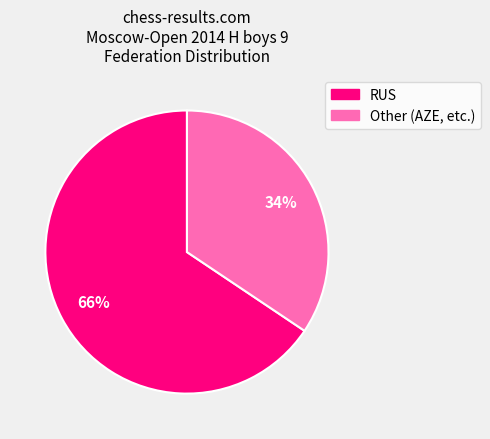

To the nearest percent, what is the combined percentage of RUS and Other?

100%